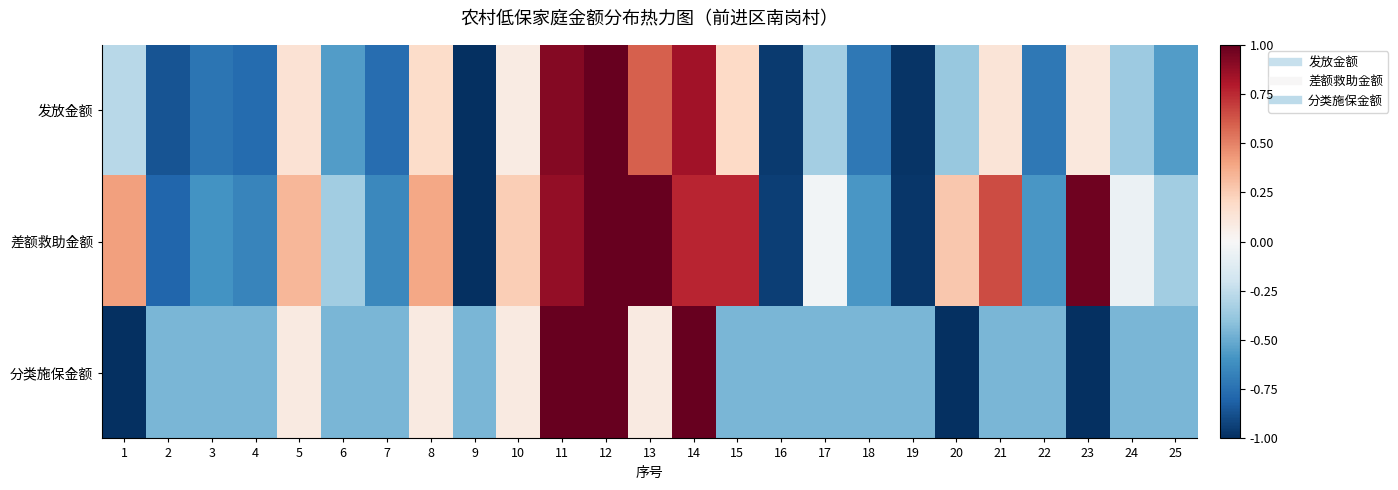

Reading left to right, list all the values displayed in this chart.

发放金额: 1=-0.3	2=-0.9	3=-0.7	4=-0.8	5=0.1	6=-0.6	7=-0.8	8=0.2	9=-1.0	10=0.1	11=0.9	12=1.0	13=0.6	14=0.8	15=0.2	16=-1.0	17=-0.3	18=-0.7	19=-1.0	20=-0.4	21=0.1	22=-0.7	23=0.1	24=-0.4	25=-0.6
差额救助金额: 1=0.4	2=-0.8	3=-0.6	4=-0.7	5=0.3	6=-0.3	7=-0.6	8=0.4	9=-1.0	10=0.2	11=0.9	12=1.0	13=1.0	14=0.8	15=0.8	16=-0.9	17=-0.0	18=-0.6	19=-1.0	20=0.3	21=0.7	22=-0.6	23=1.0	24=-0.1	25=-0.3
分类施保金额: 1=-1.0	2=-0.5	3=-0.5	4=-0.5	5=0.1	6=-0.5	7=-0.5	8=0.1	9=-0.5	10=0.1	11=1.0	12=1.0	13=0.1	14=1.0	15=-0.5	16=-0.5	17=-0.5	18=-0.5	19=-0.5	20=-1.0	21=-0.5	22=-0.5	23=-1.0	24=-0.5	25=-0.5